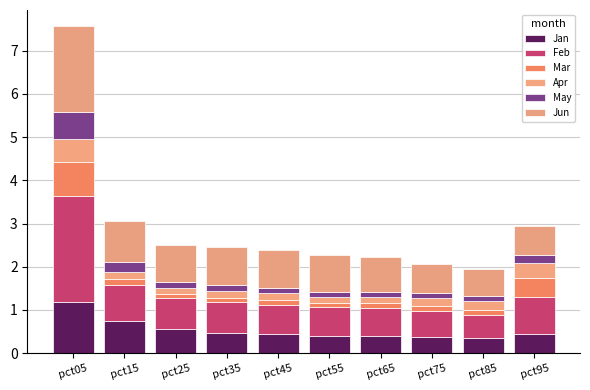

The Feb series shows 0.7 at pct25. True or false?

True